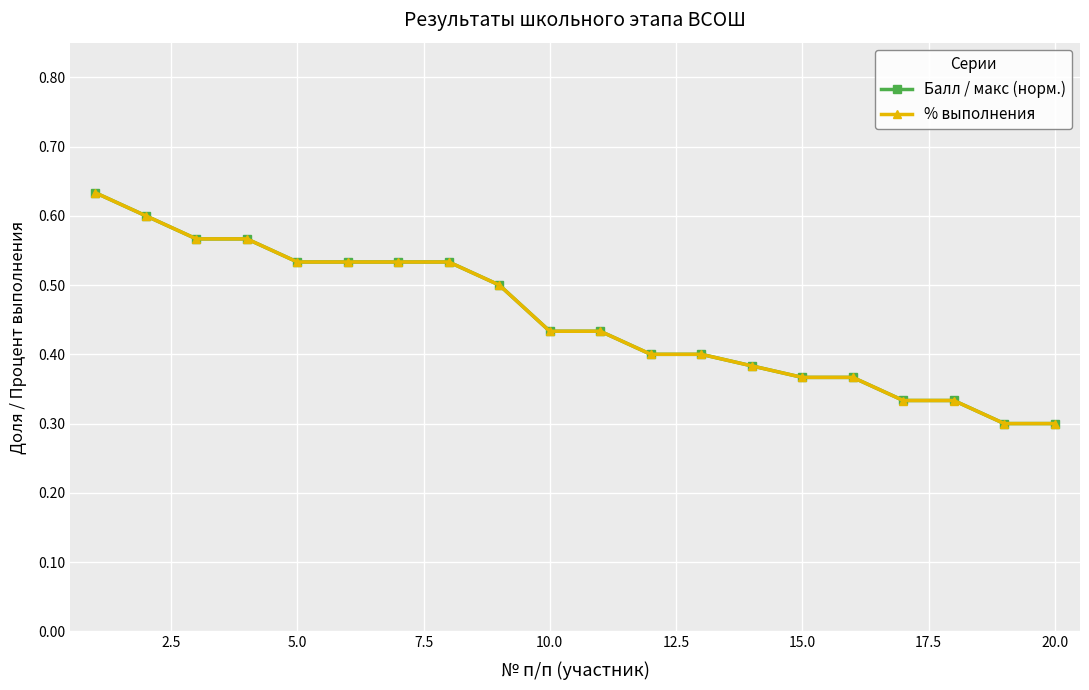

Which series ends up on top after the final intersection of % выполнения and Балл / макс (норм.)?

Балл / макс (норм.)